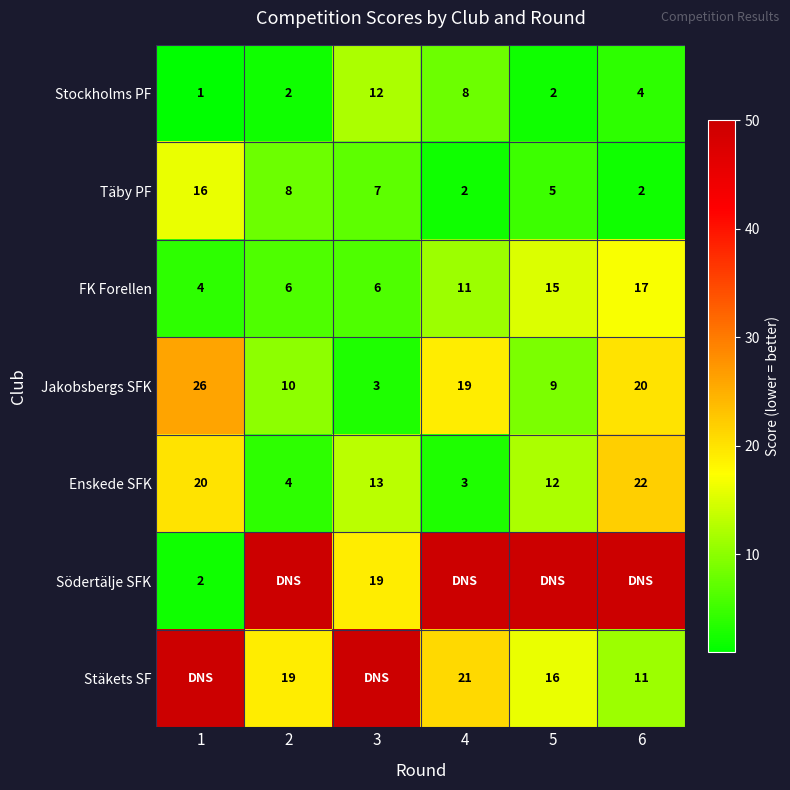

What is the difference between the maximum and minimum values in the Stockholms PF series?

11